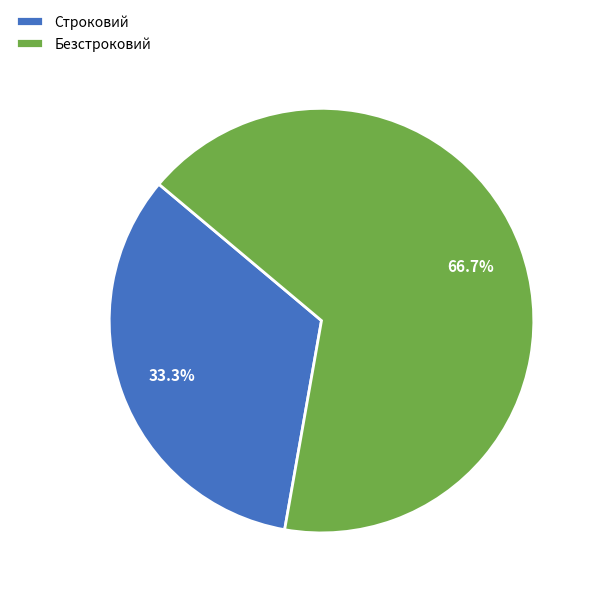

What percentage is the Строковий slice, to the nearest percent?

33%